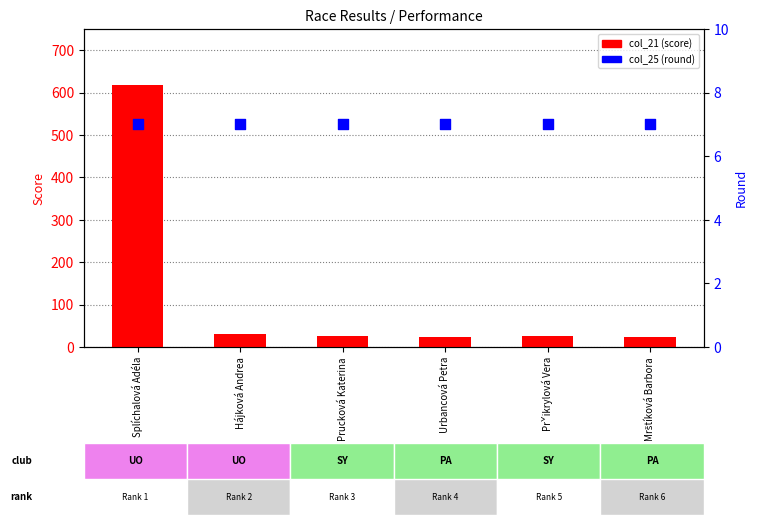

Which series has the largest total across all categories?

col_21 (score)